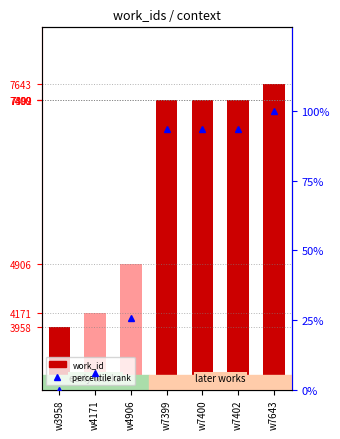

What is the average value of the percentile rank series?

58.8